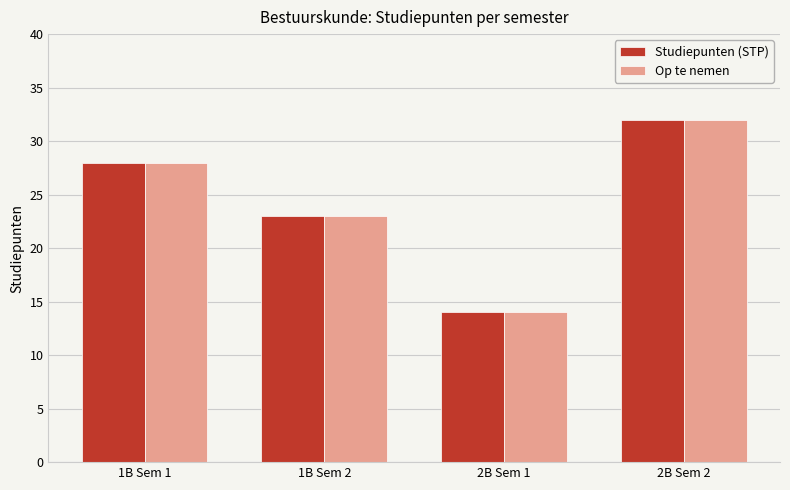

At which category is the sum across all series the highest?

2B Sem 2